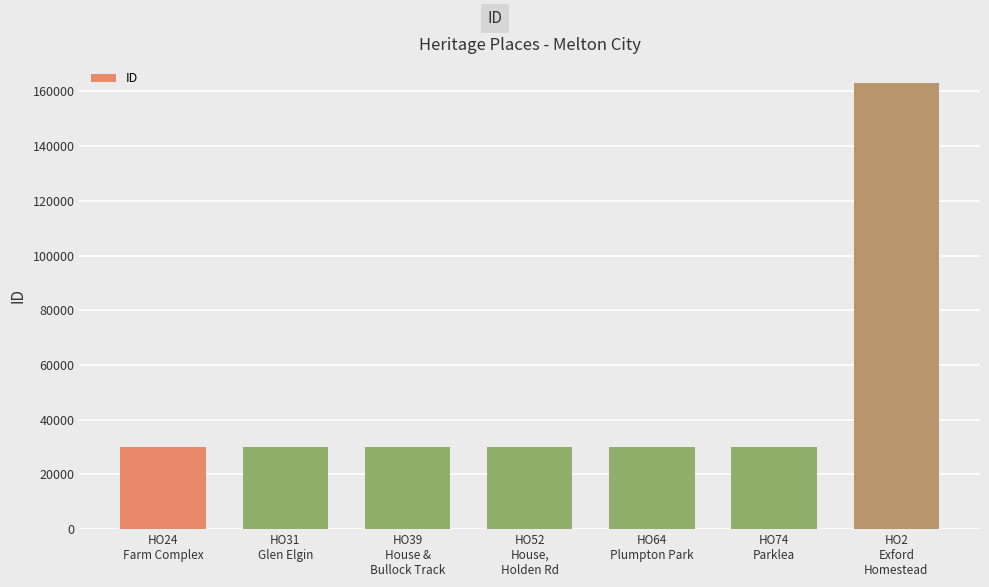

What is the value of the 7th bar from the left?

162928